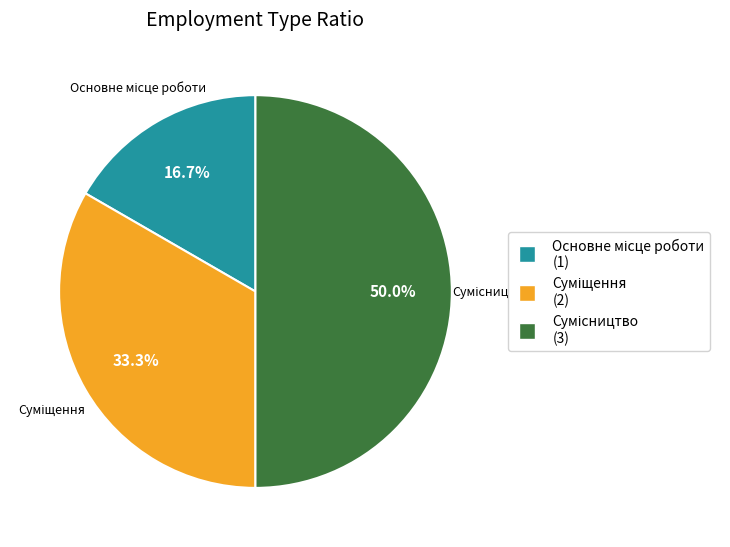

Which category has the biggest portion of the pie?

Сумісництво